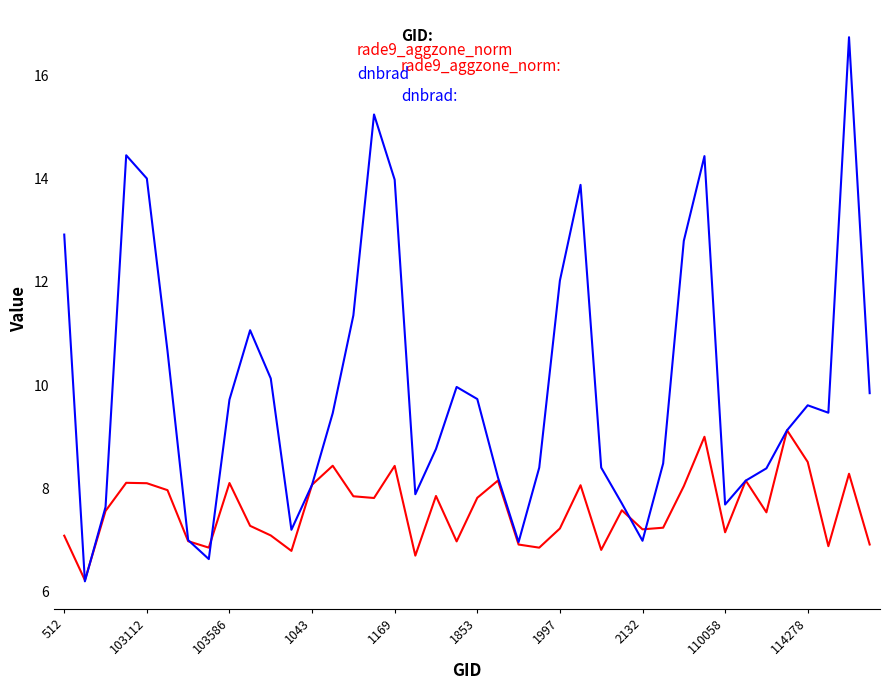

What is the greatest value displayed?

16.7